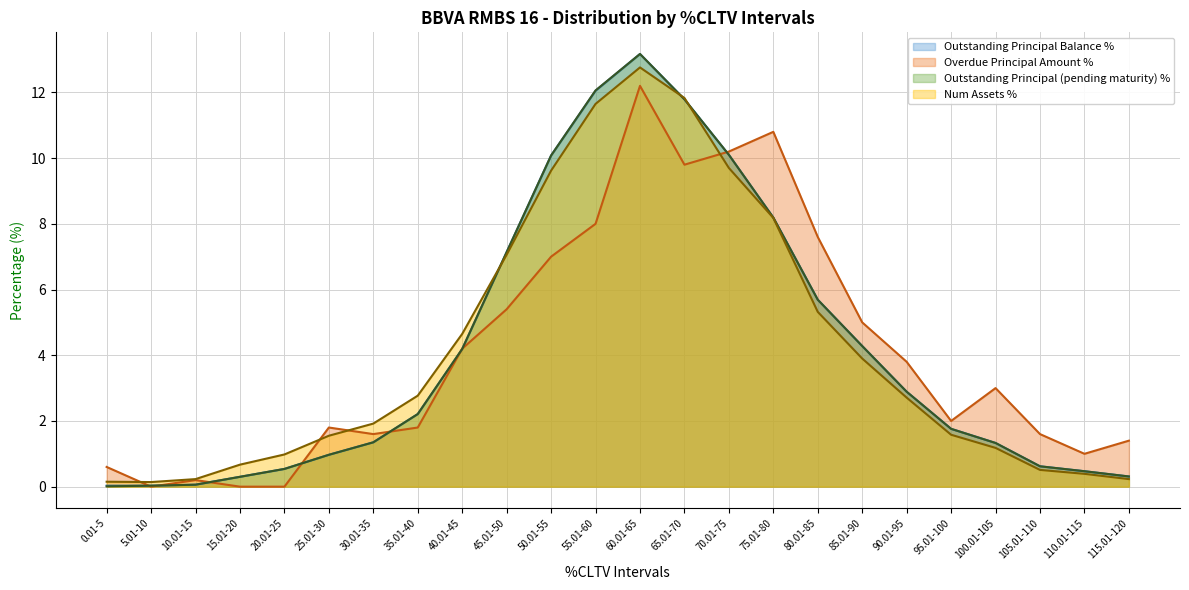

How many intersections are there between Num Assets % and Outstanding Principal Balance %?

3